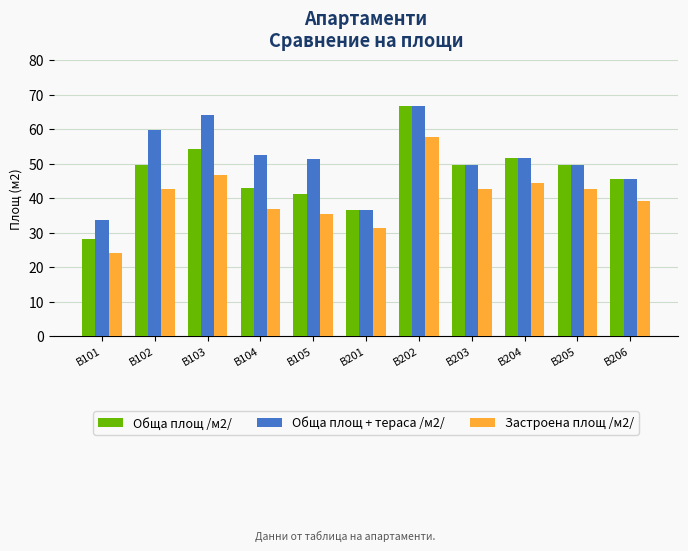

What is the greatest value displayed?

66.8